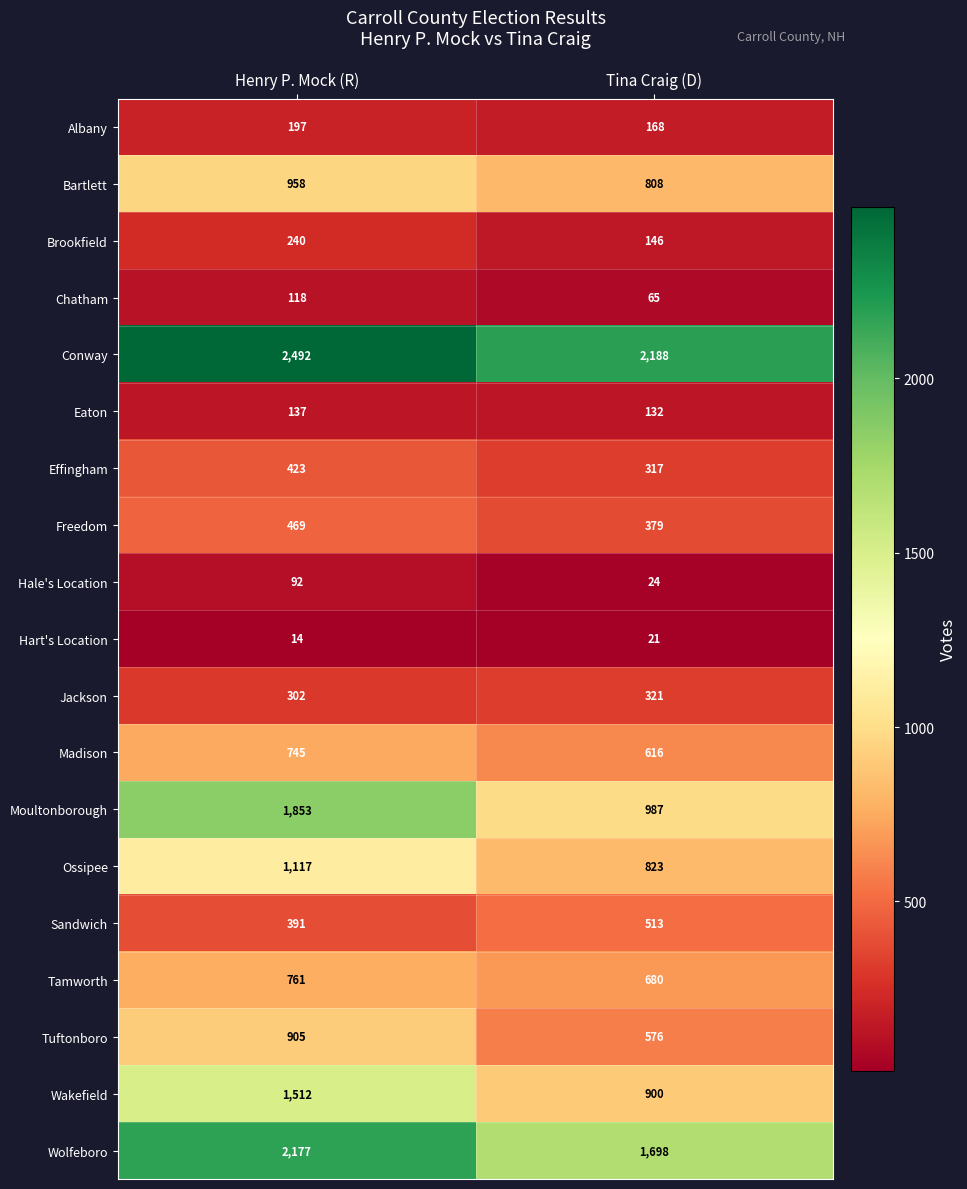

What is the total value across all series at Henry P. Mock (R)?

14903